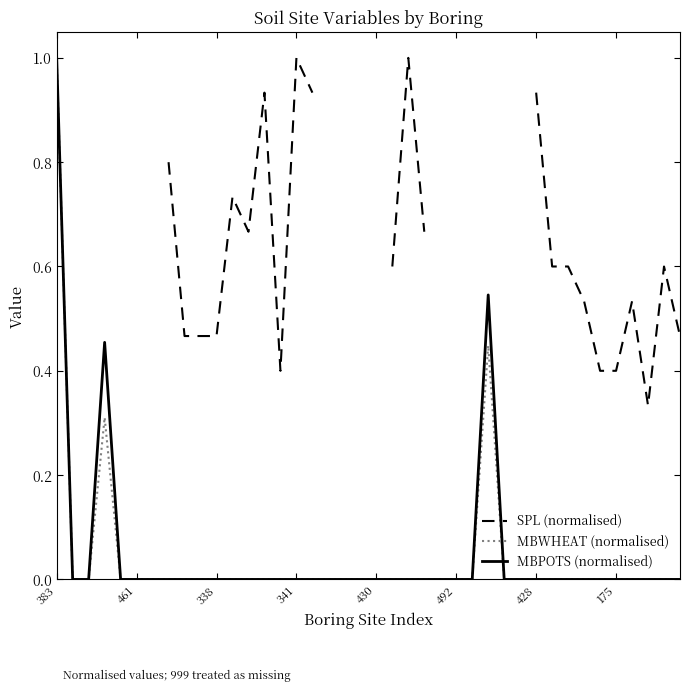

How many values in SPL (normalised) are above zero?

25